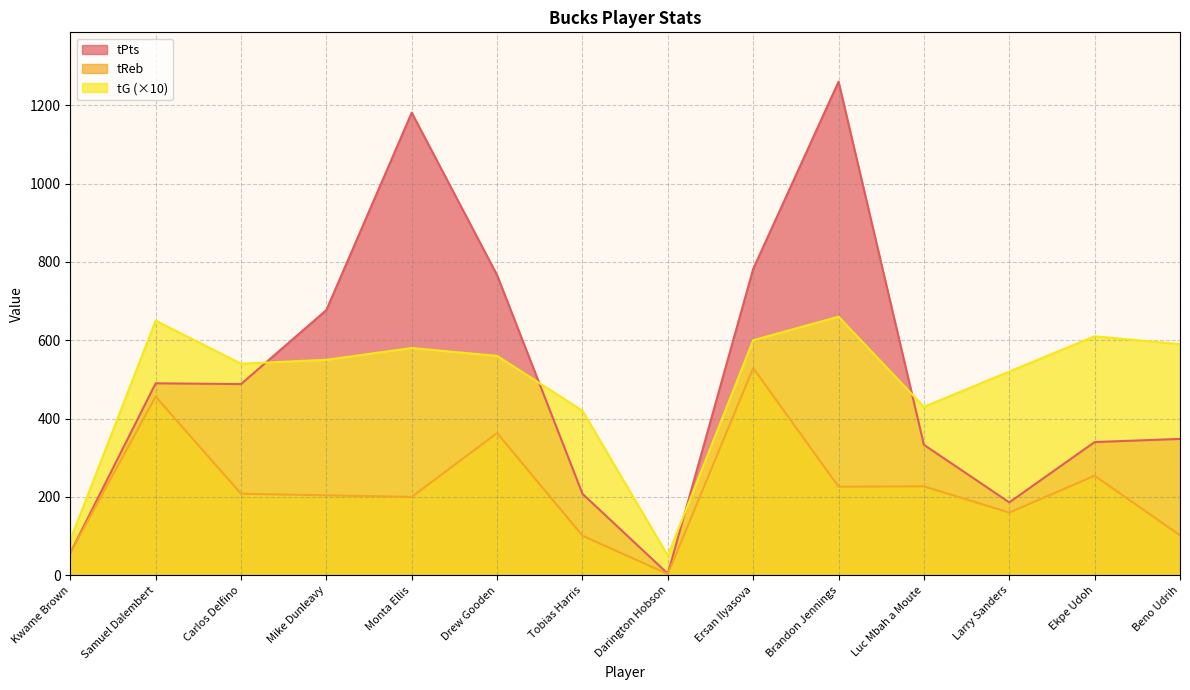

What is the spread (max minus min) of values at Samuel Dalembert?

194